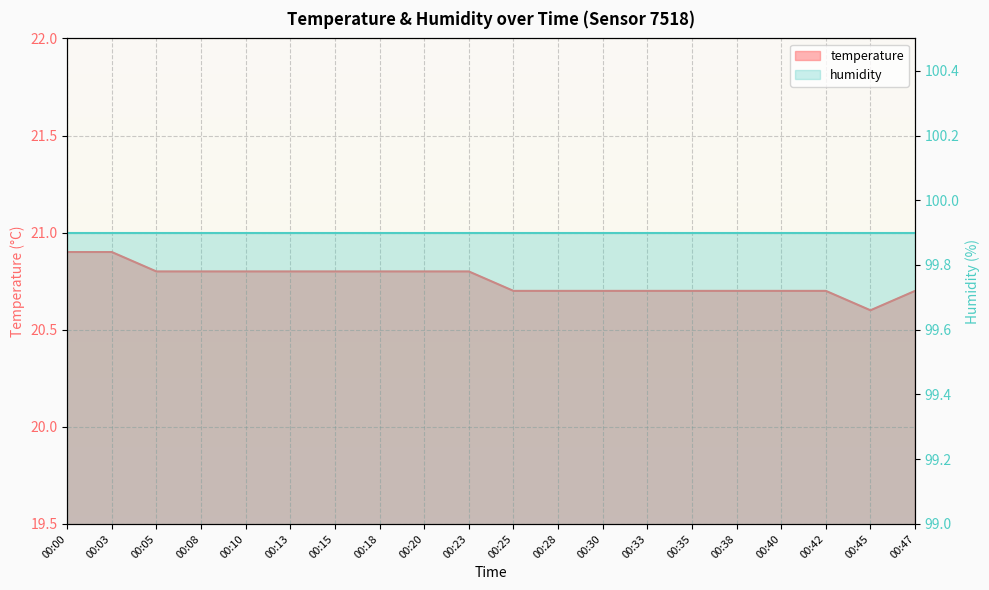

What is the difference between the maximum and minimum values?

0.3